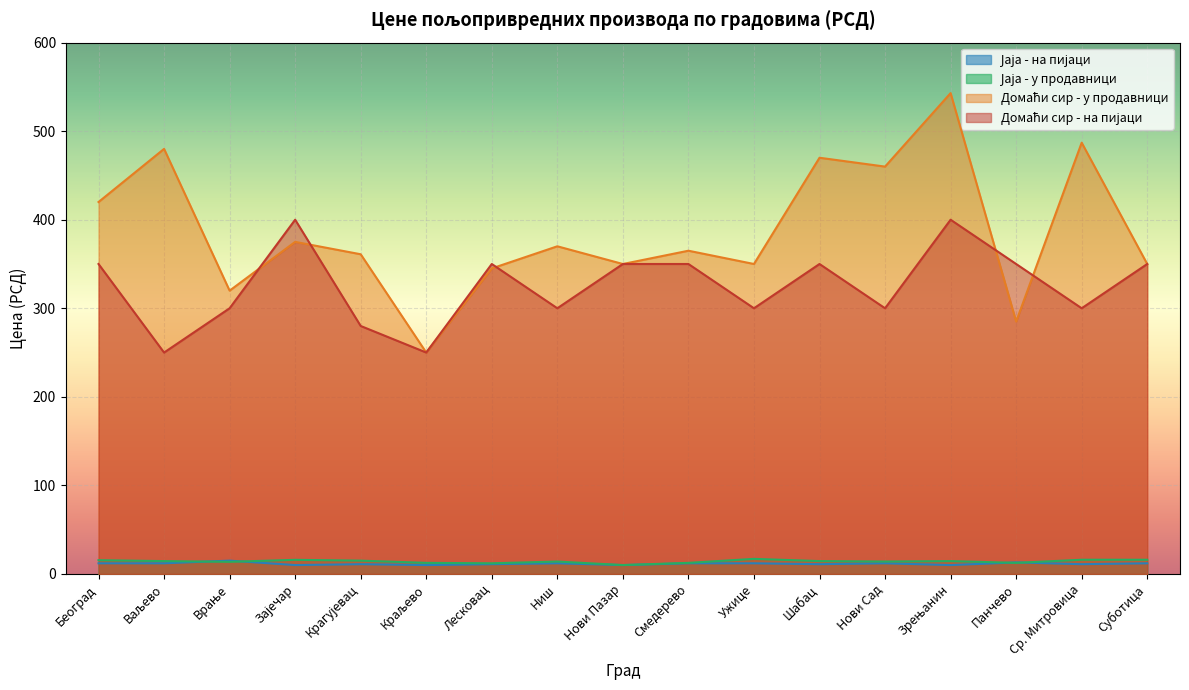

How many values in the Домаћи сир - у продавници series exceed 364?

9